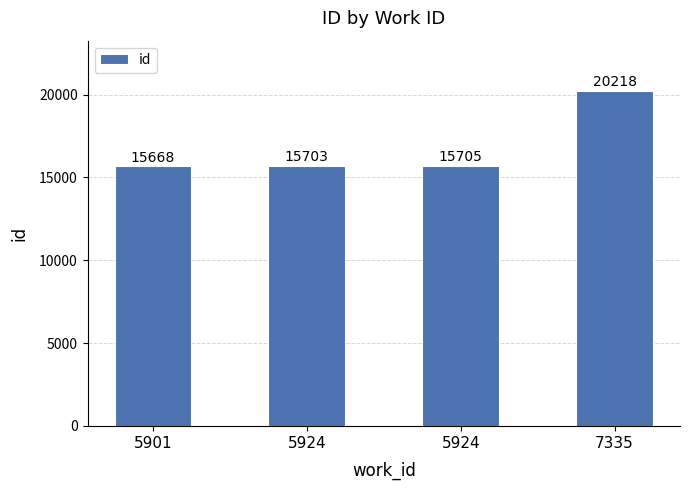

Reading right to left, transcribe all the data shown in this chart.

7335=20218	5924=15705	5924=15703	5901=15668